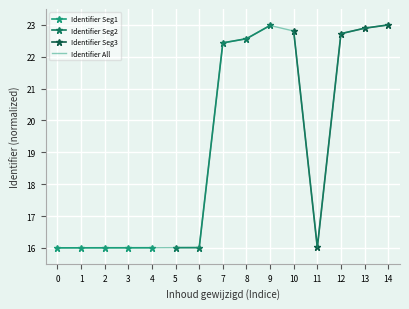

The Identifier All series shows 41.1 at 14. True or false?

False